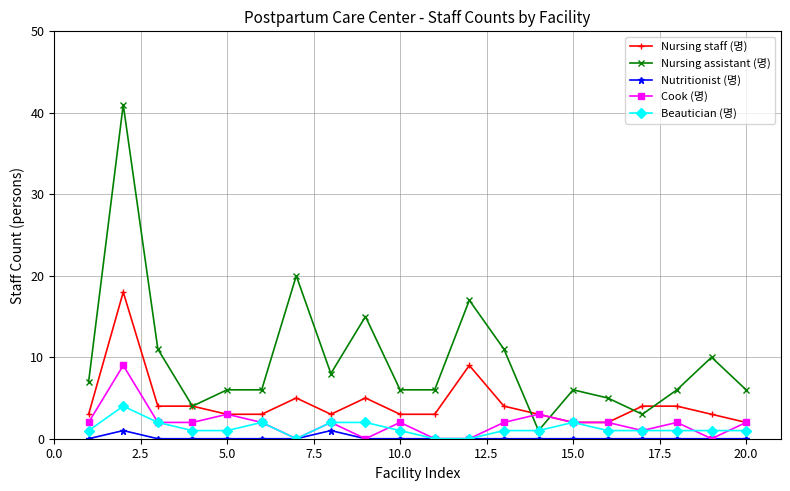

What is the highest value of the Nursing staff (명) series?

18